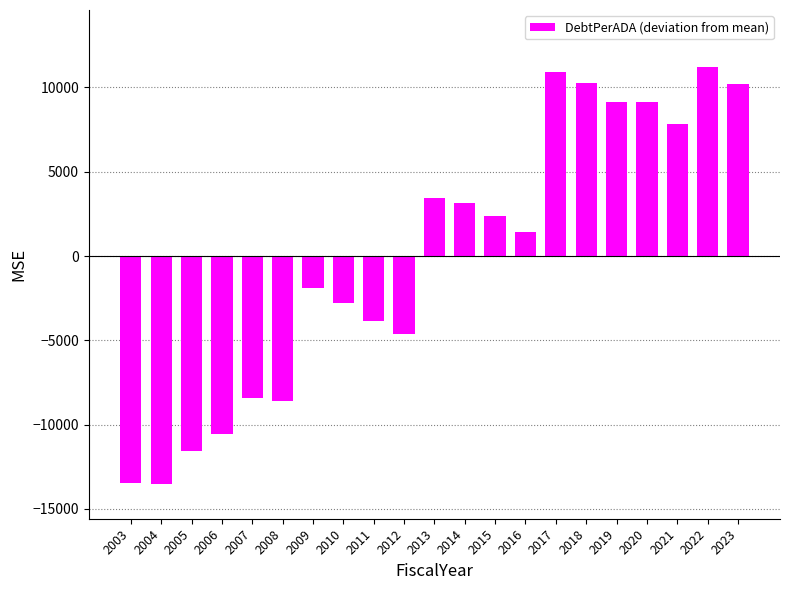

The chart shows a value of 10210.6 at 2023. True or false?

True